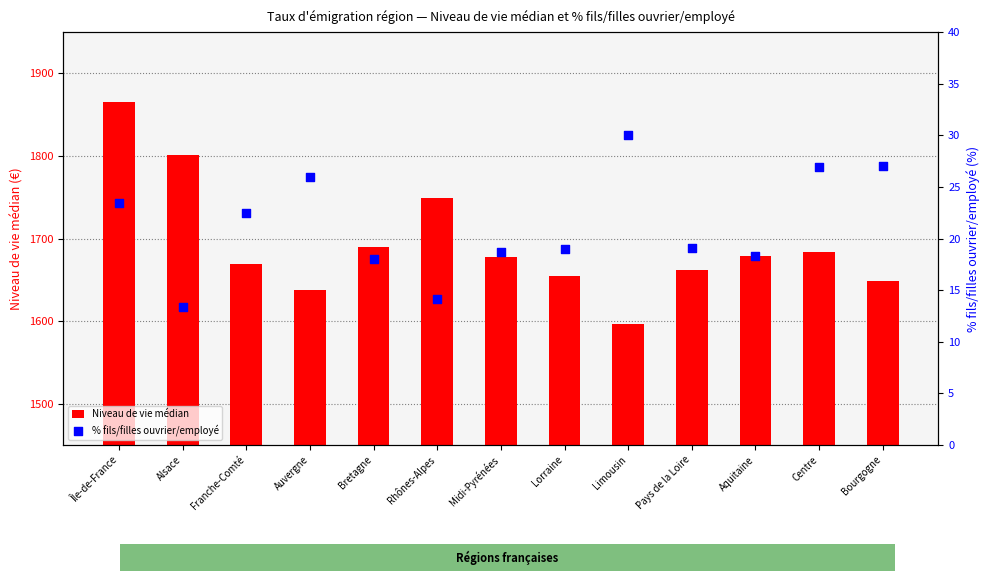

What is the total value across all series at Aquitaine?

1696.9